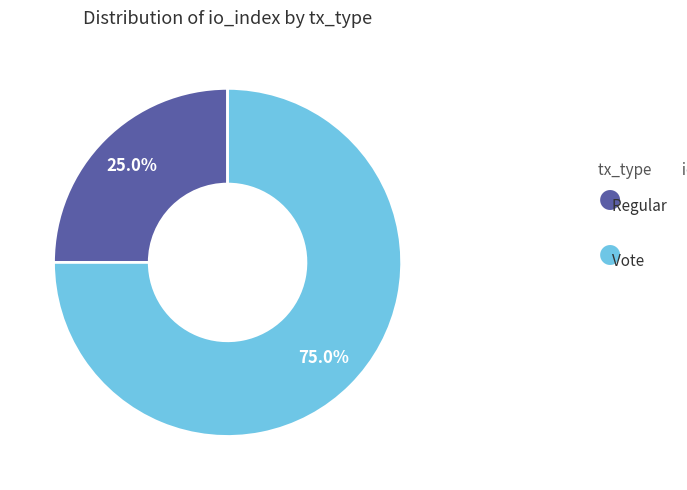

Rank the categories by value from lowest to highest.

Regular, Vote